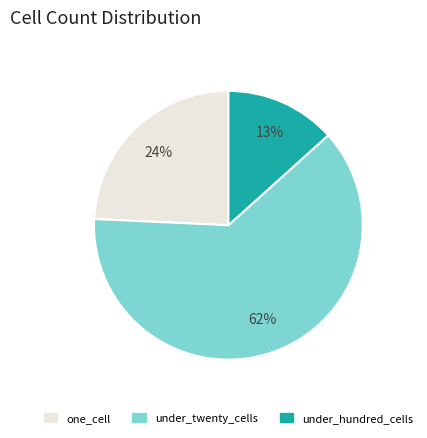

How many slices are in this pie chart?

3